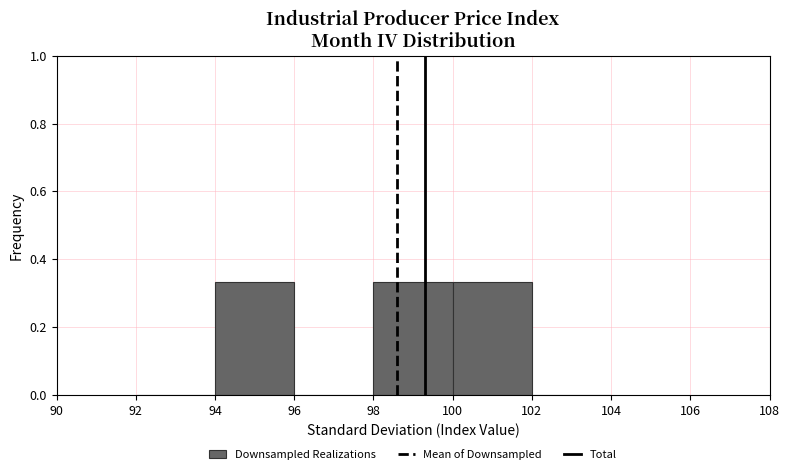

What is the height of the bar covering 94 to 96 on the x-axis? The values are not printed on the chart, so give them approximately, as read against the axis.

0.34